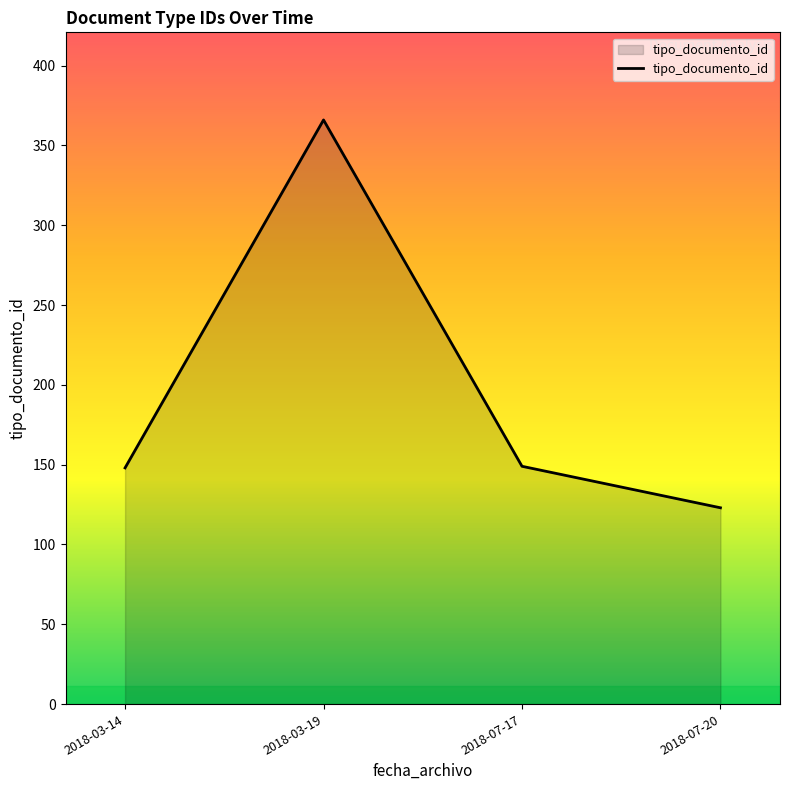

Is it true that the value at 2018-07-17 is 149?

True